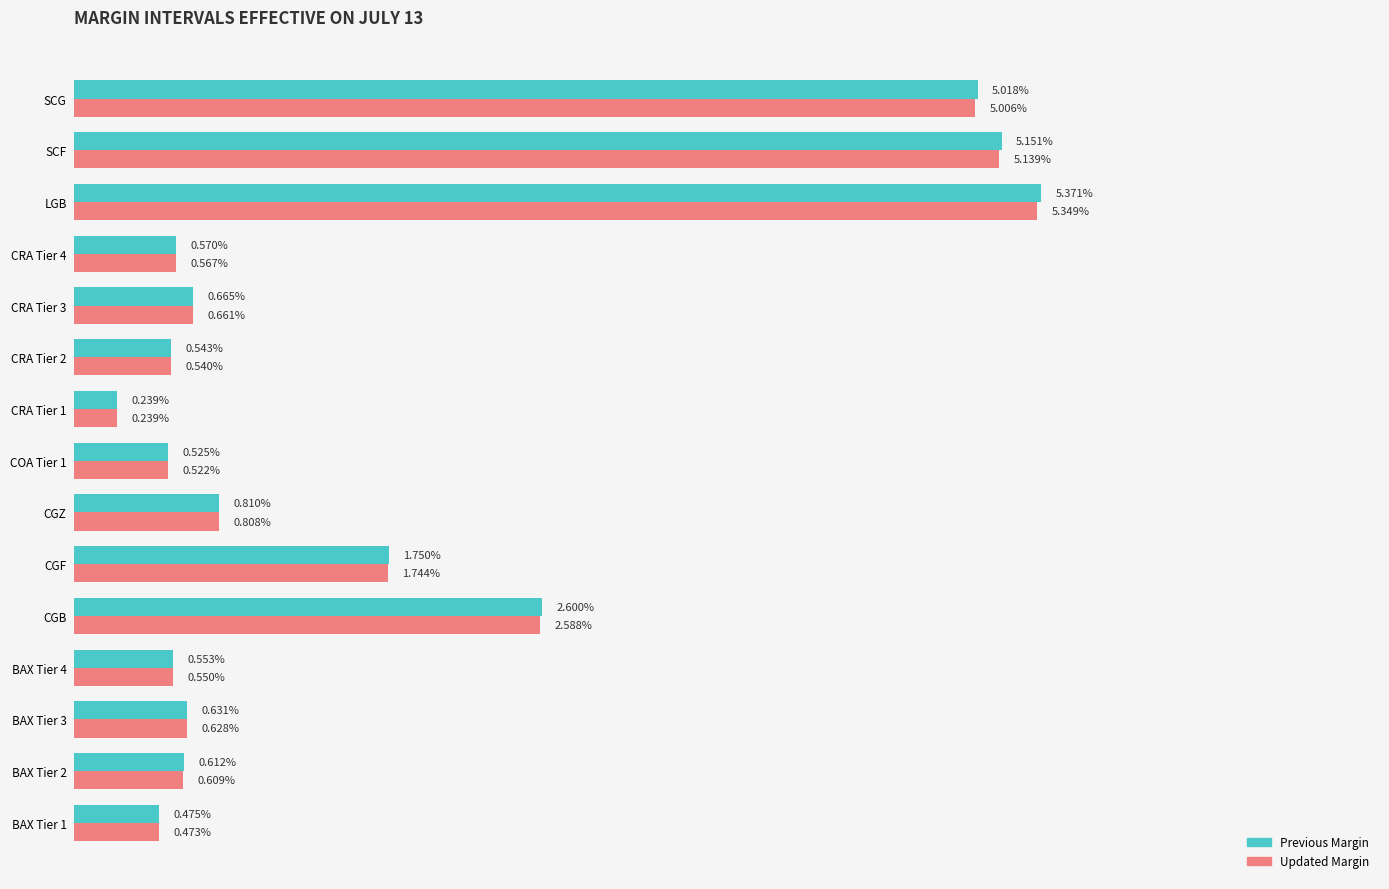

What position from the left is BAX Tier 1?

1